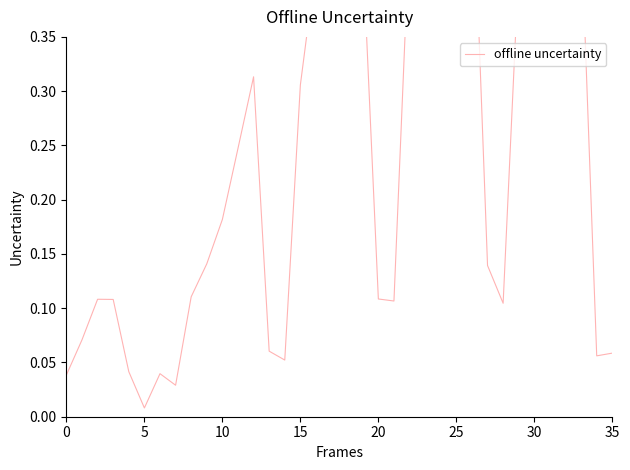

How many interior local valleys (lower than both neighbors) does the data have?

7